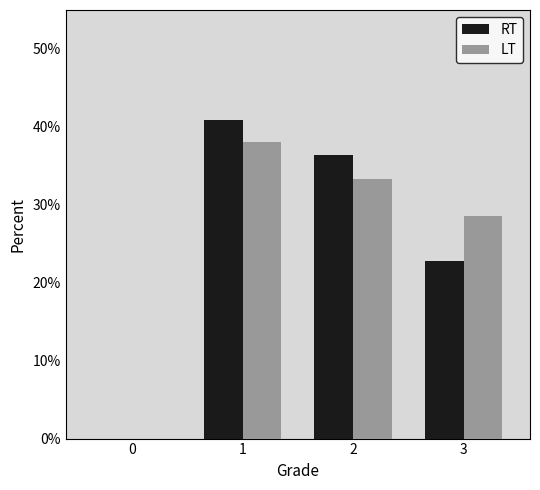

Is the value of RT at 3 greater than the value of LT at 3?

No